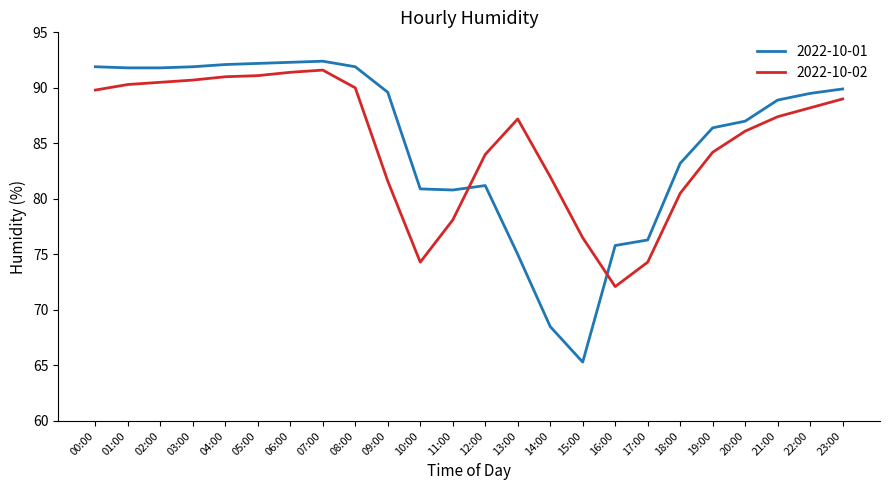

Does the chart display data point markers on the line(s)?

No